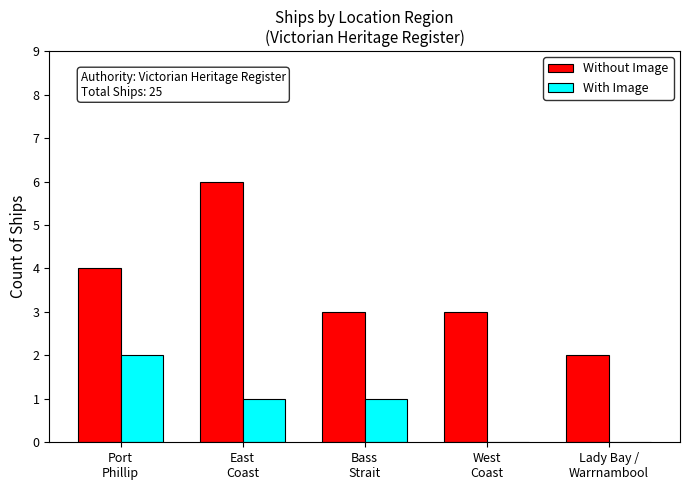

Where does the With Image series first go above 1?

Port
Phillip